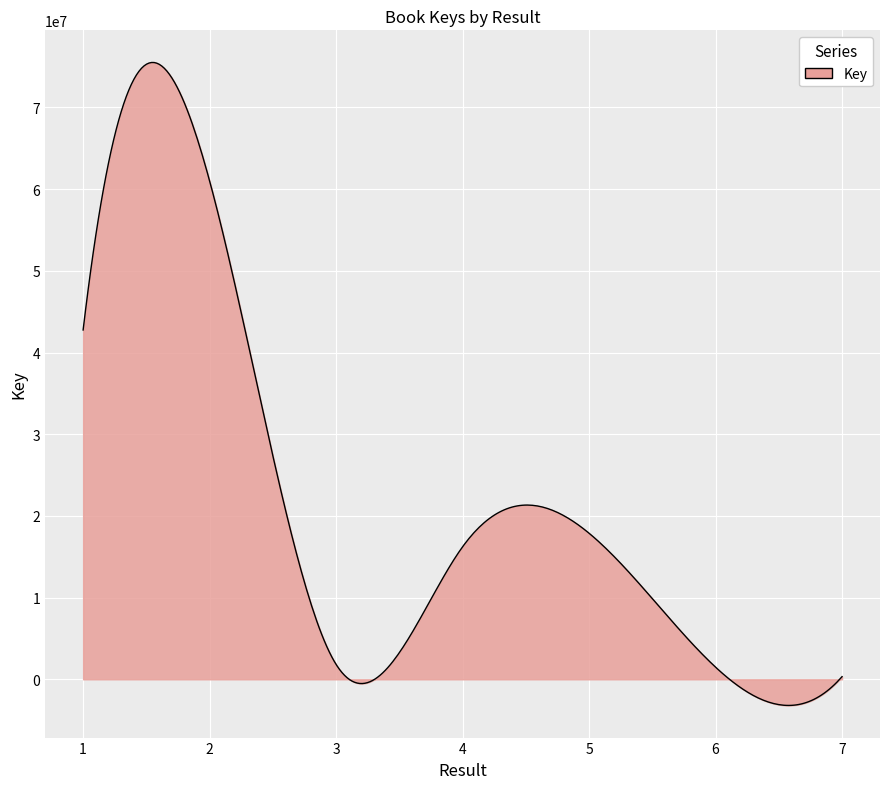

What is the difference between the maximum and minimum values?

78700699.0